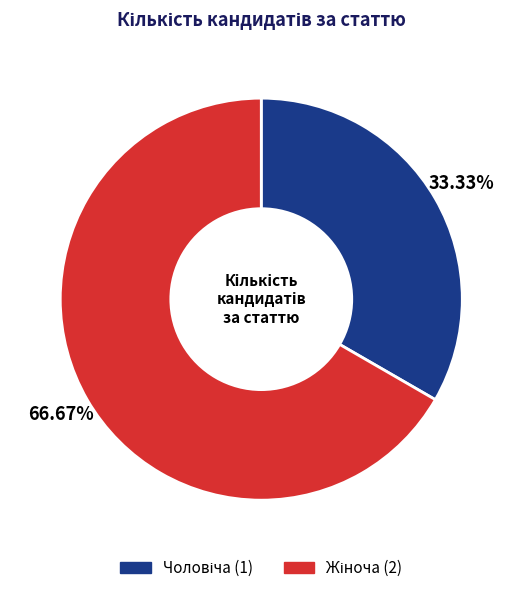

Is there a majority slice in this chart?

Yes